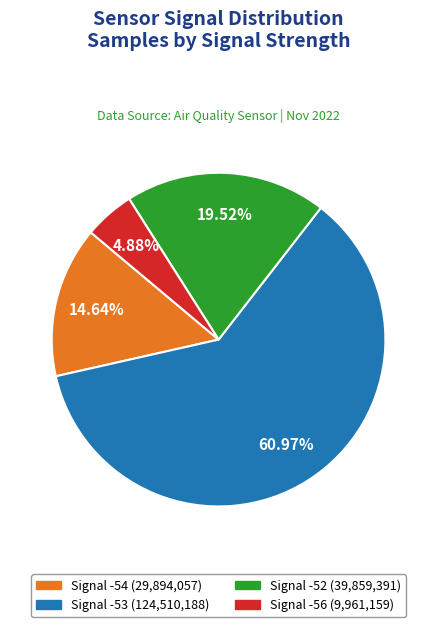

Does Signal -53 (124,510,188) account for over 50% of the chart?

Yes